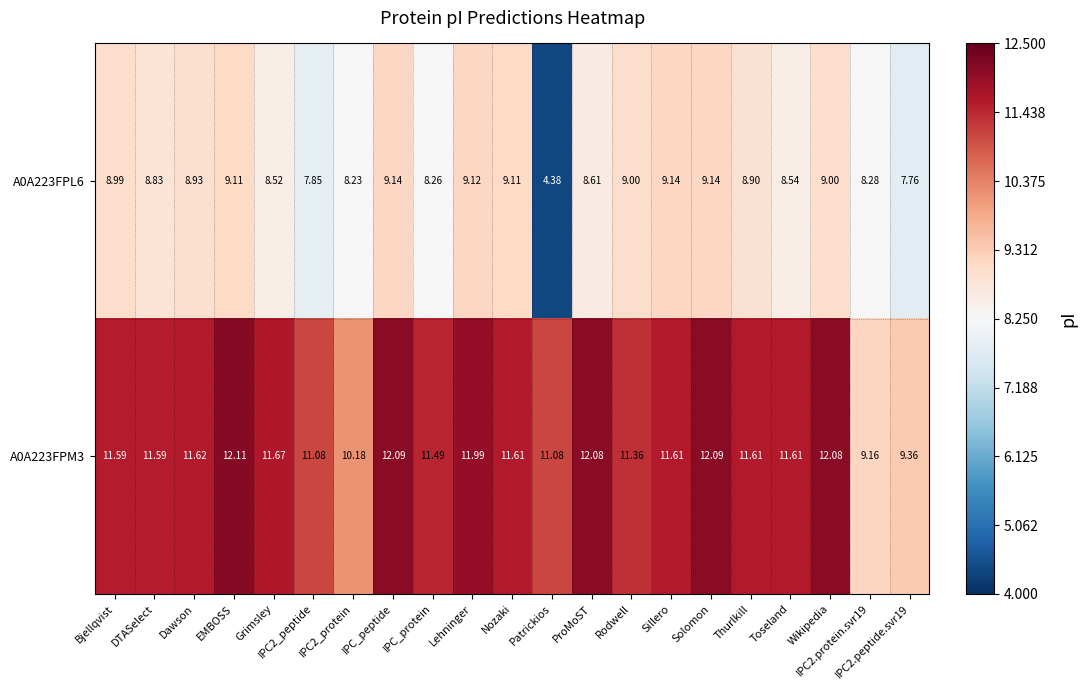

Which category has the highest value in the A0A223FPM3 series?

EMBOSS